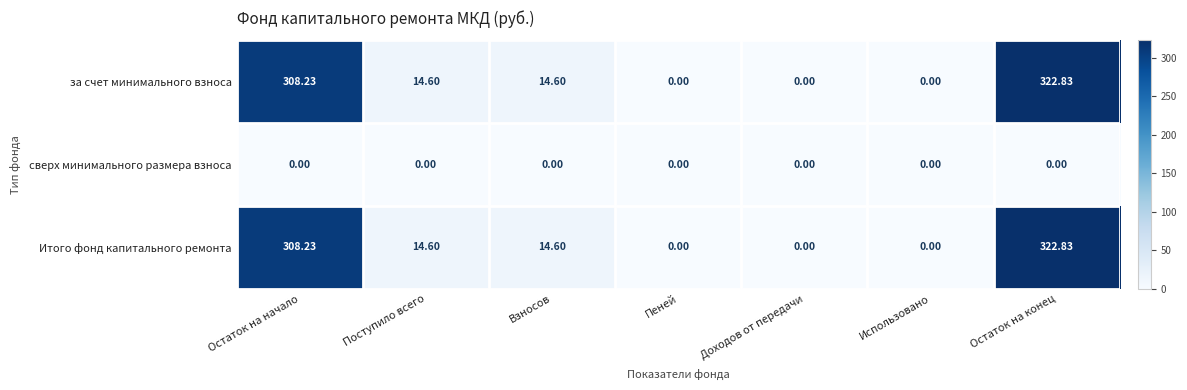

Where does the за счет минимального взноса series first go above 14?

Остаток на начало